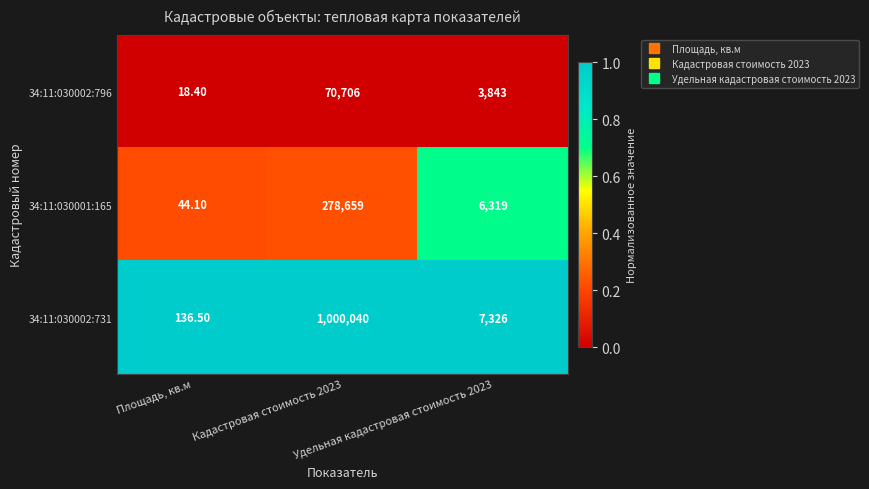

What is the sum of all 34:11:030002:796 values?

74567.4